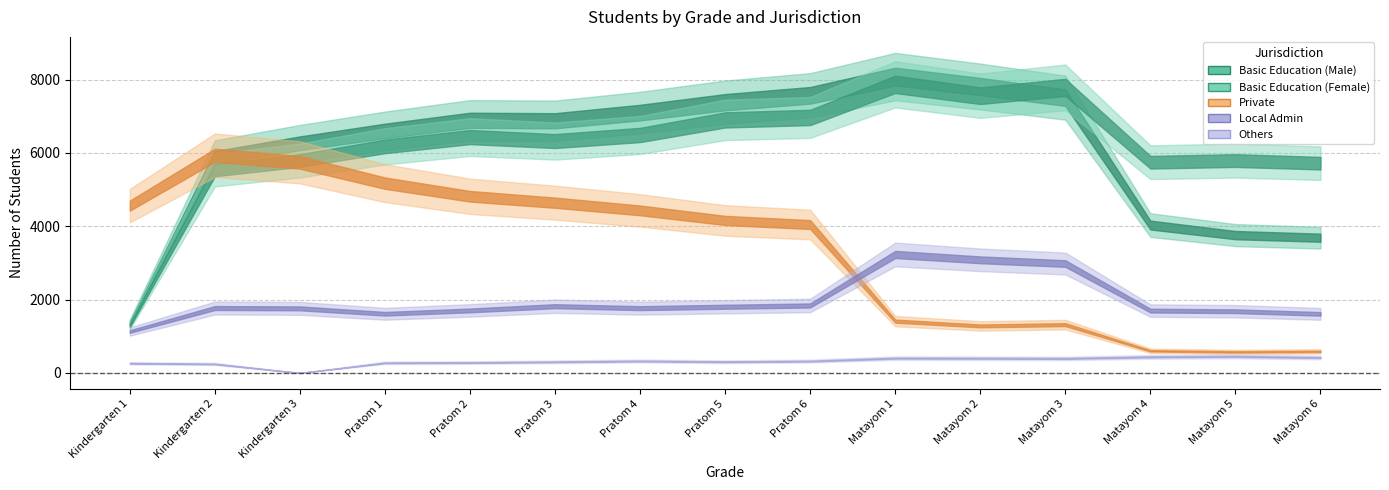

What value does the Basic Education (Male) series have at Matayom 3, to the nearest 100?

7500